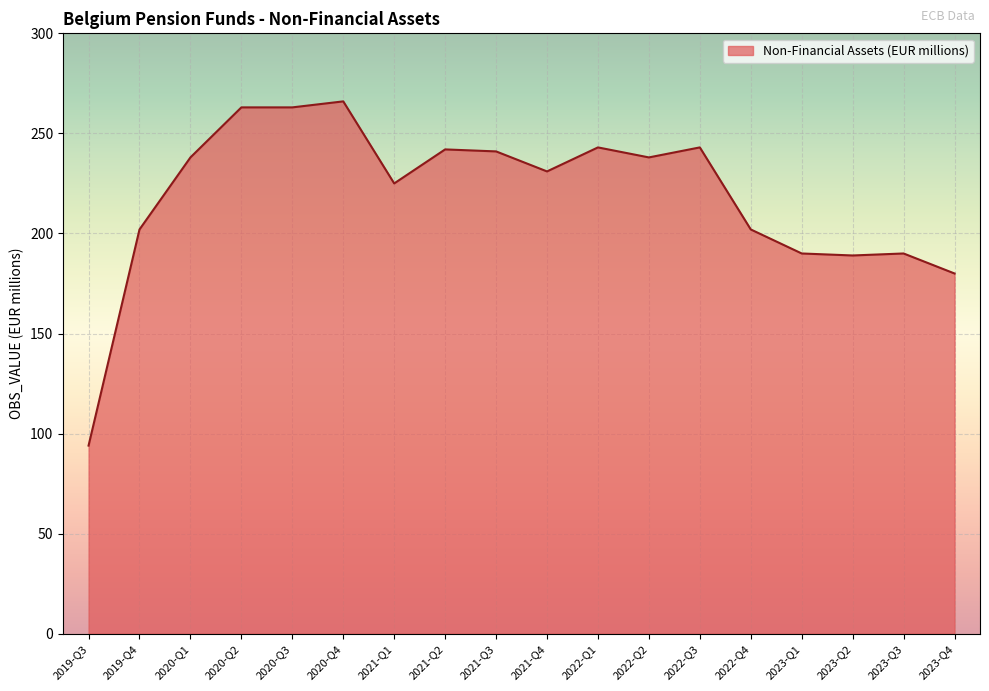

What position from the left is 2020-Q4?

6